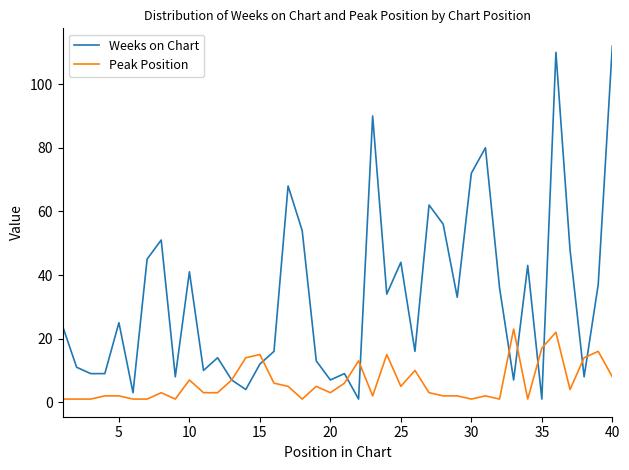

What are all the series names shown in the legend?

Weeks on Chart, Peak Position